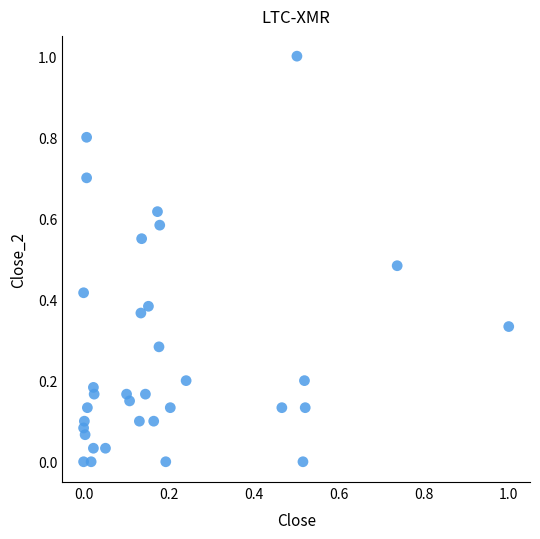

What is the range of Y values (max minus min)?

1.0